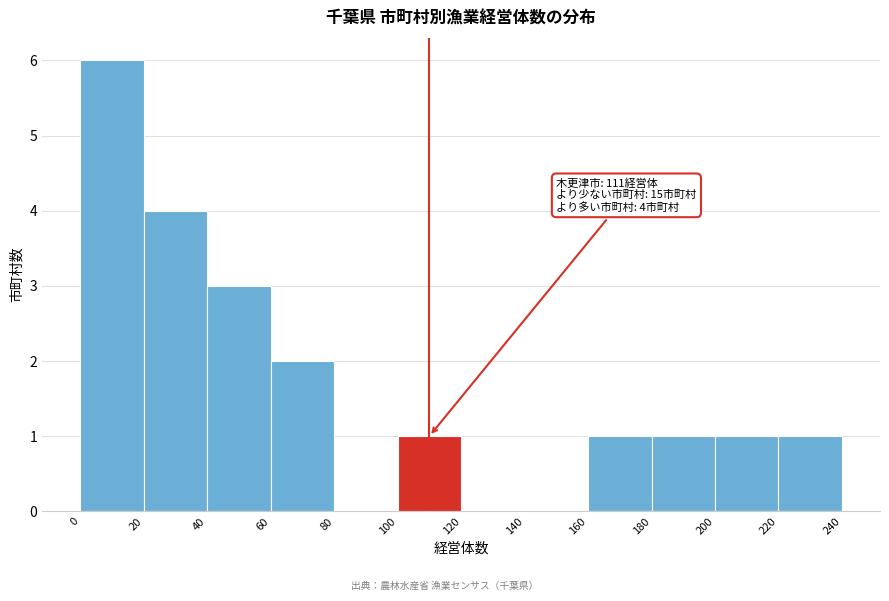

Over which range of the x-axis is the bar tallest?

0 to 20